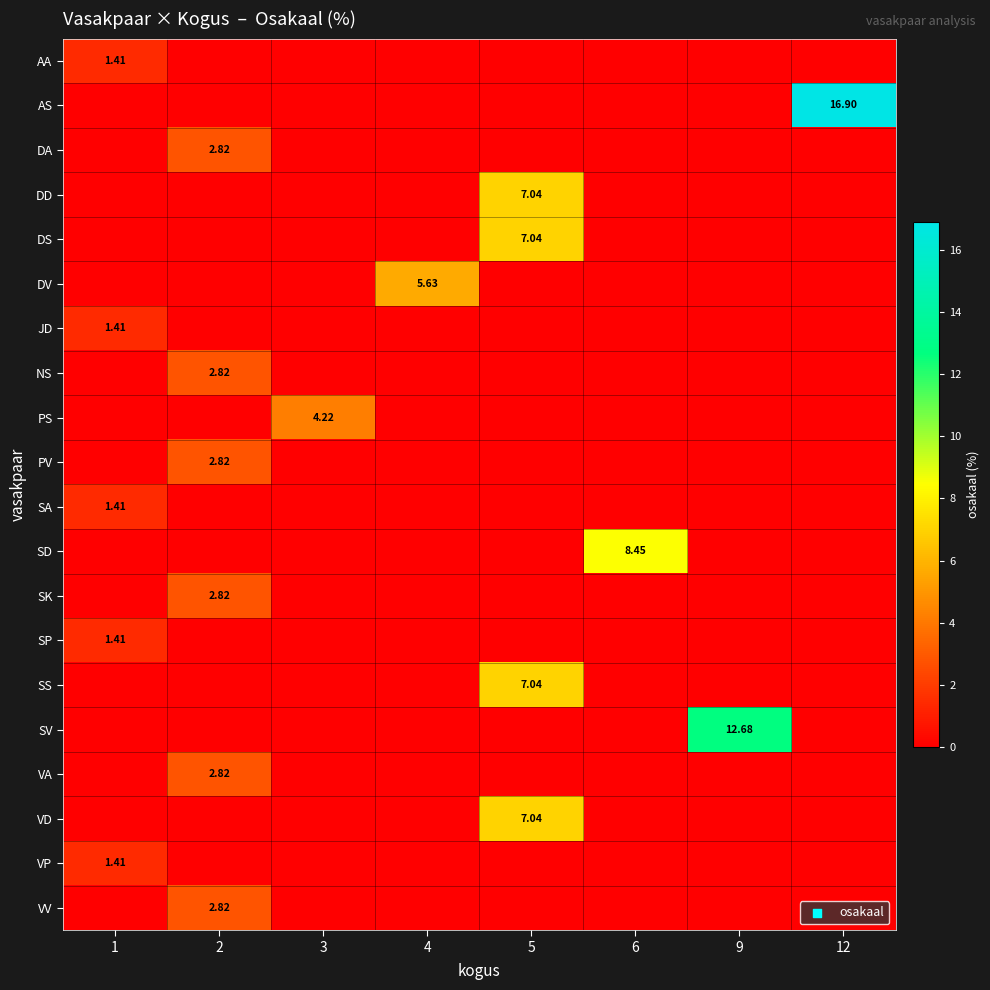

At which label does row_8 reach its minimum?

1